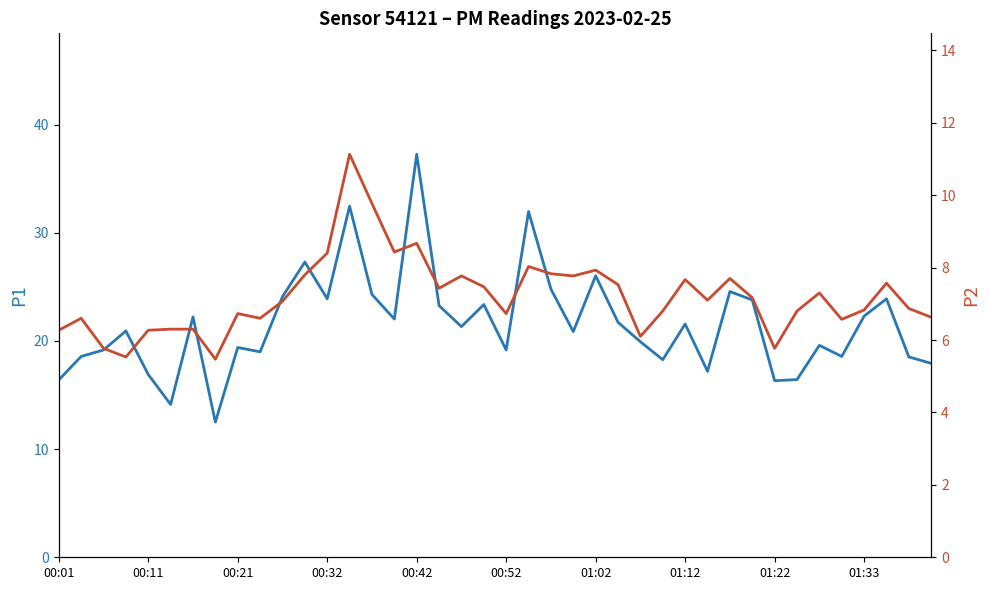

True or false: P1 has more than 0 interior local peaks.

True